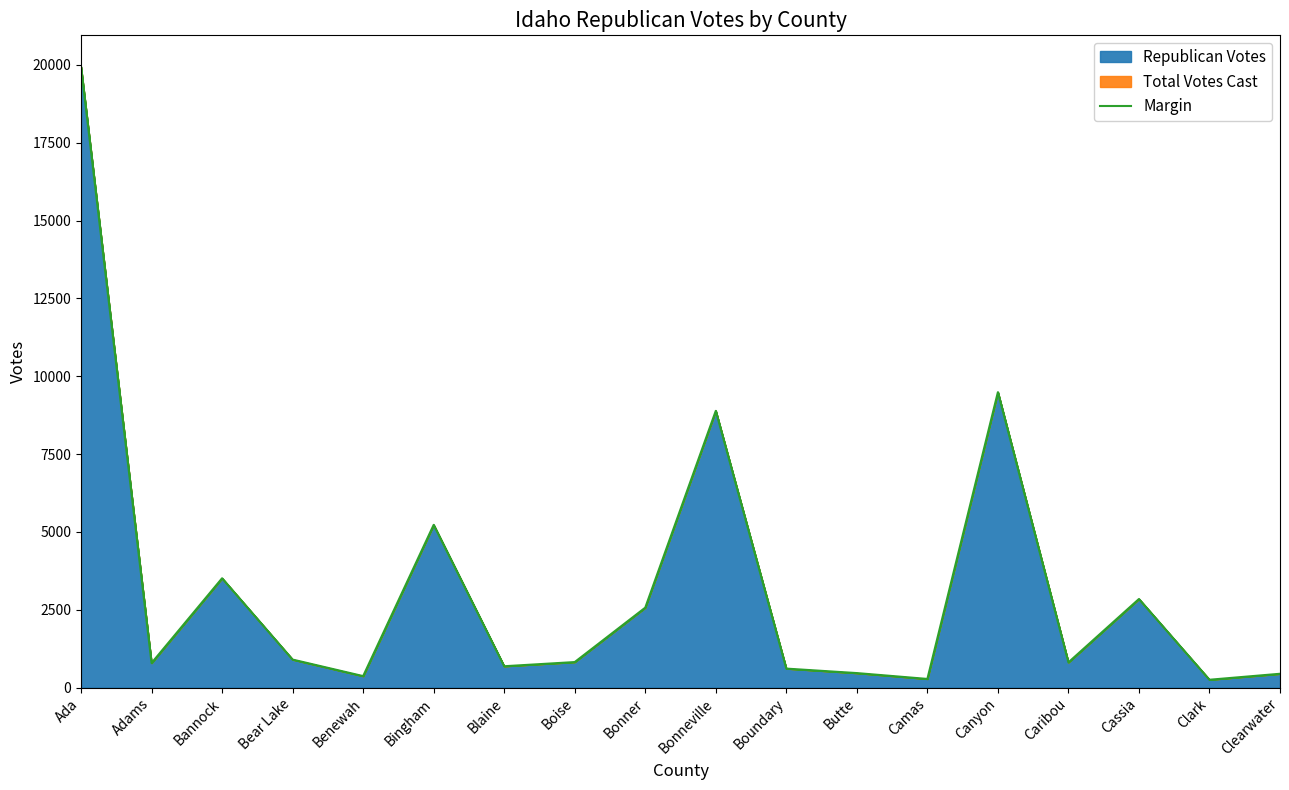

At which category does the chart reach its peak across all series?

Ada